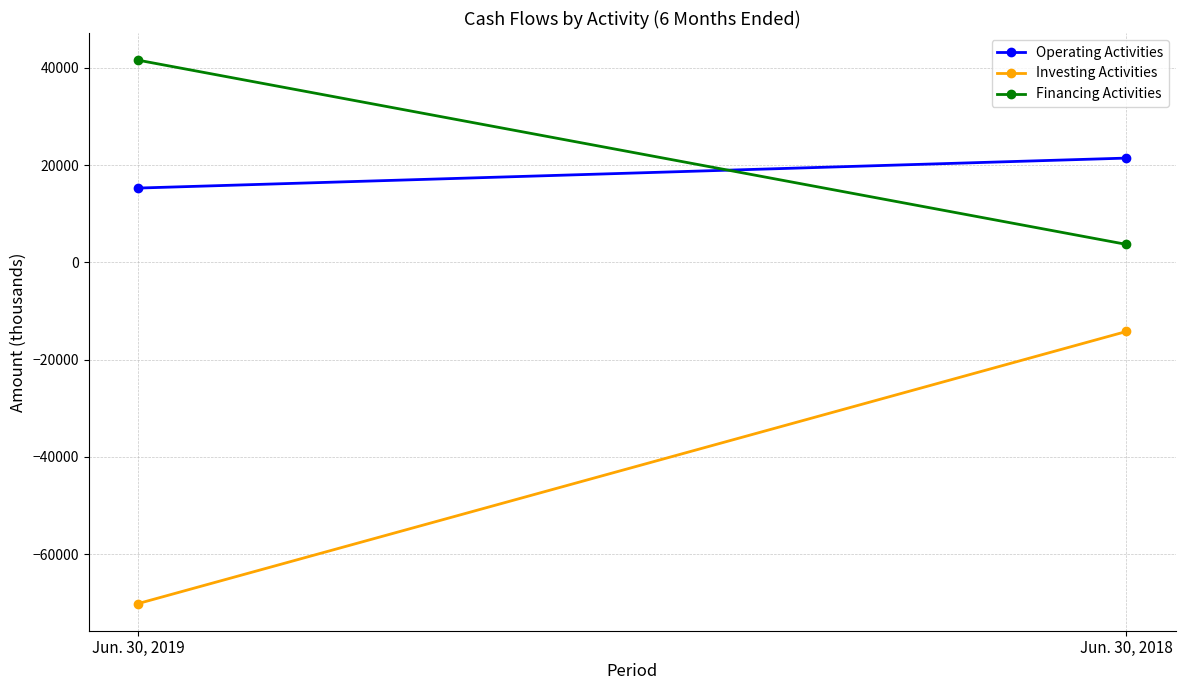

How many distinct data groups are displayed?

3